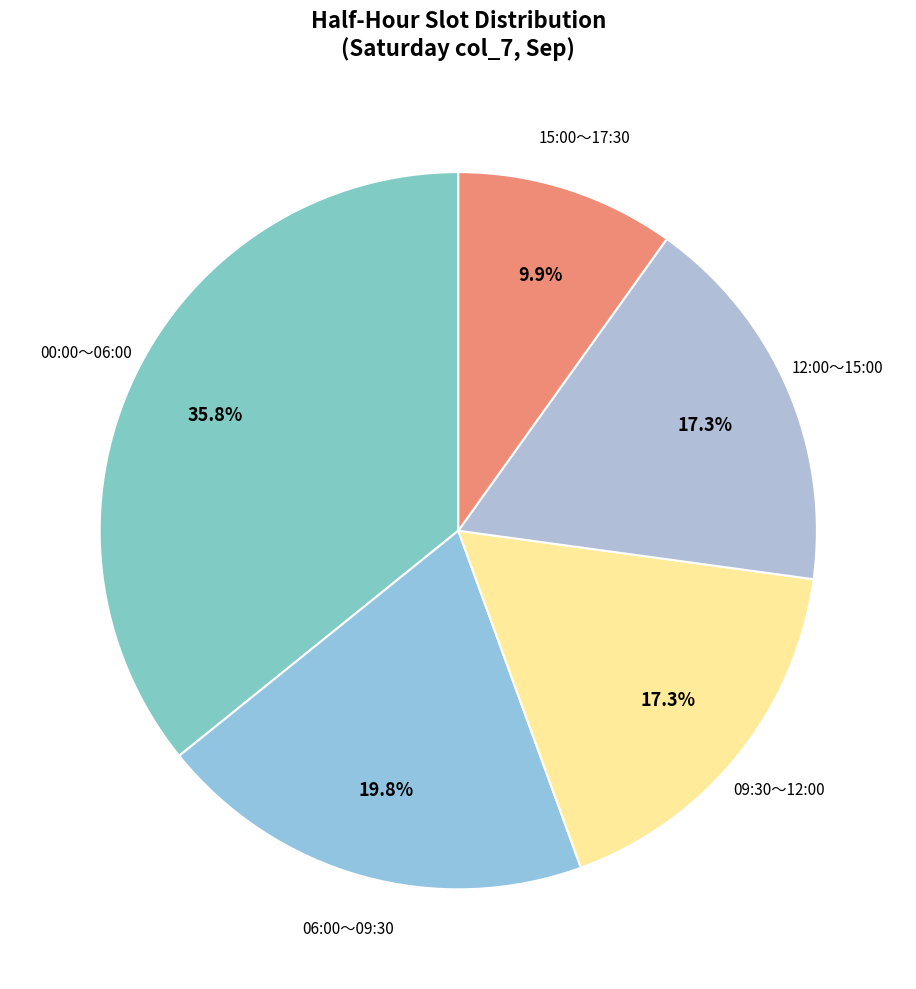

How many slices are in this pie chart?

5